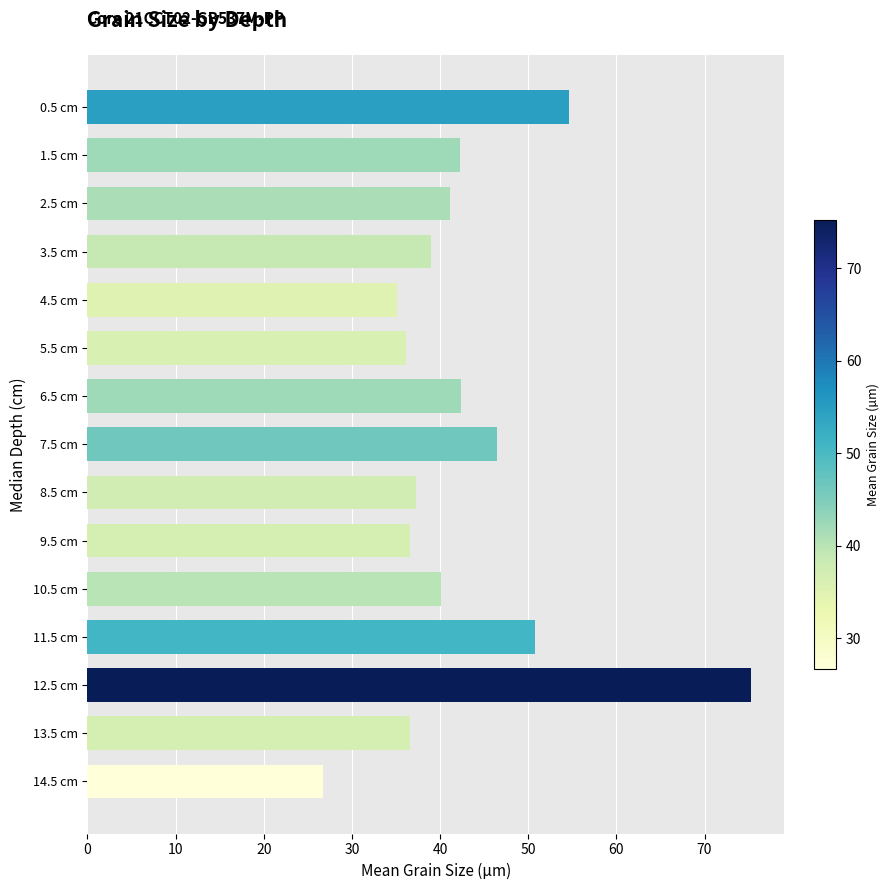

The chart shows a value of 16.5 at 14.5 cm. True or false?

False